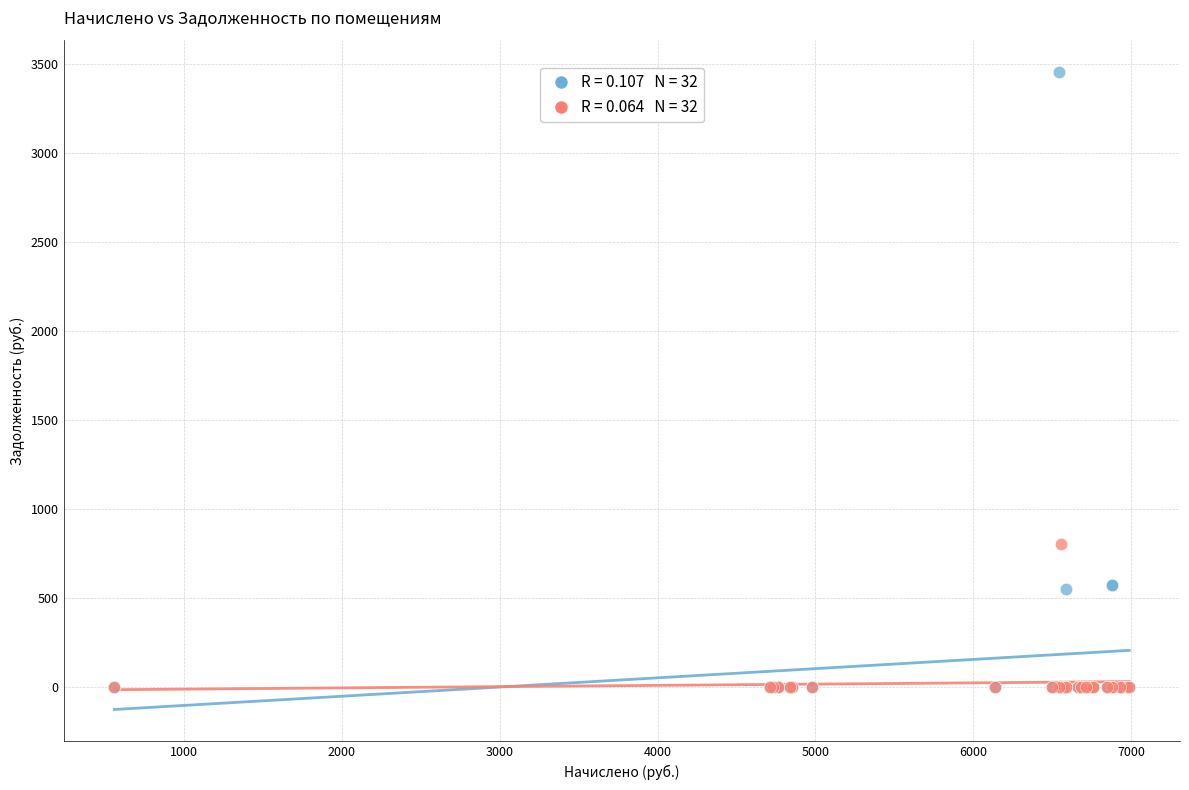

Across all series, what Y value is closest to 1729?

803.5